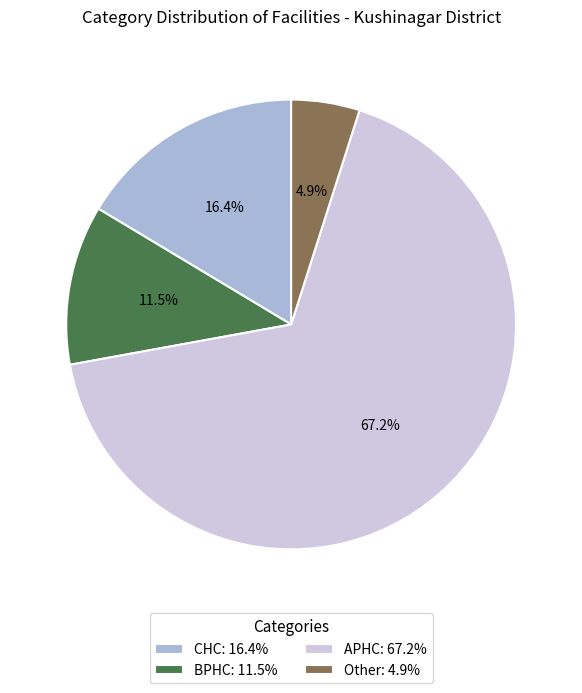

Is there any slice that represents more than half of the pie?

Yes